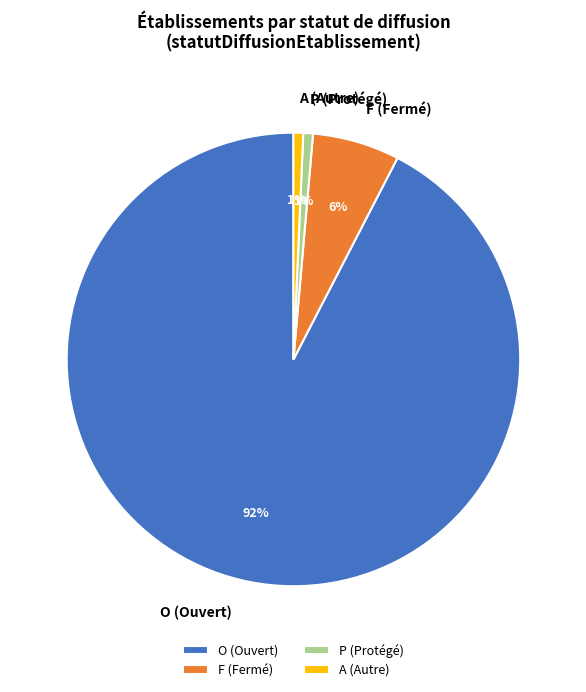

To the nearest percent, what portion does A represent?

1%